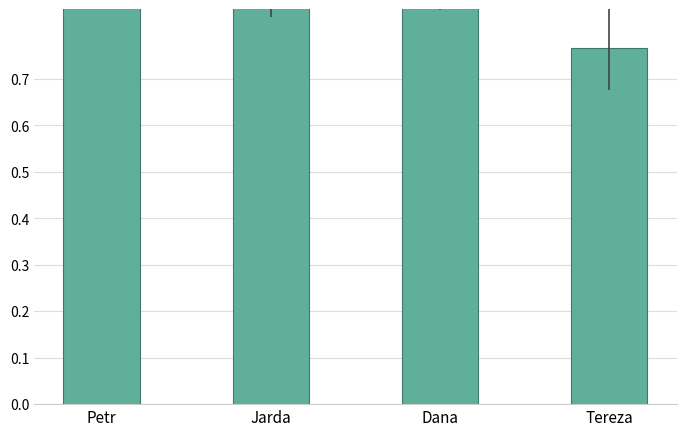

What position from the right is Petr?

4